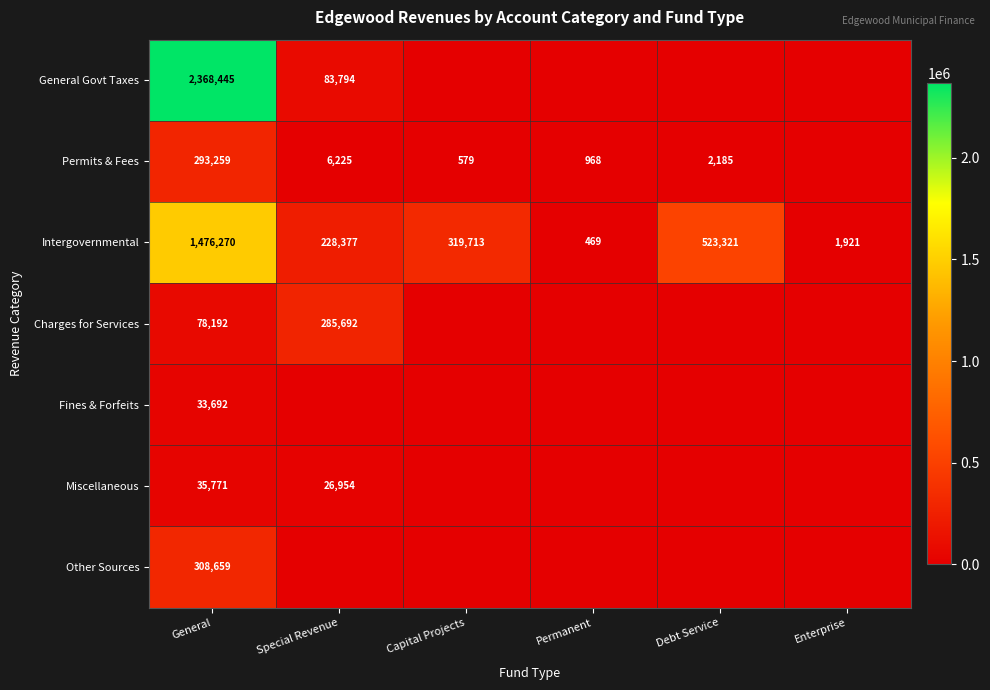

List the labels in order of Intergovernmental value, largest first.

General, Debt Service, Capital Projects, Special Revenue, Enterprise, Permanent